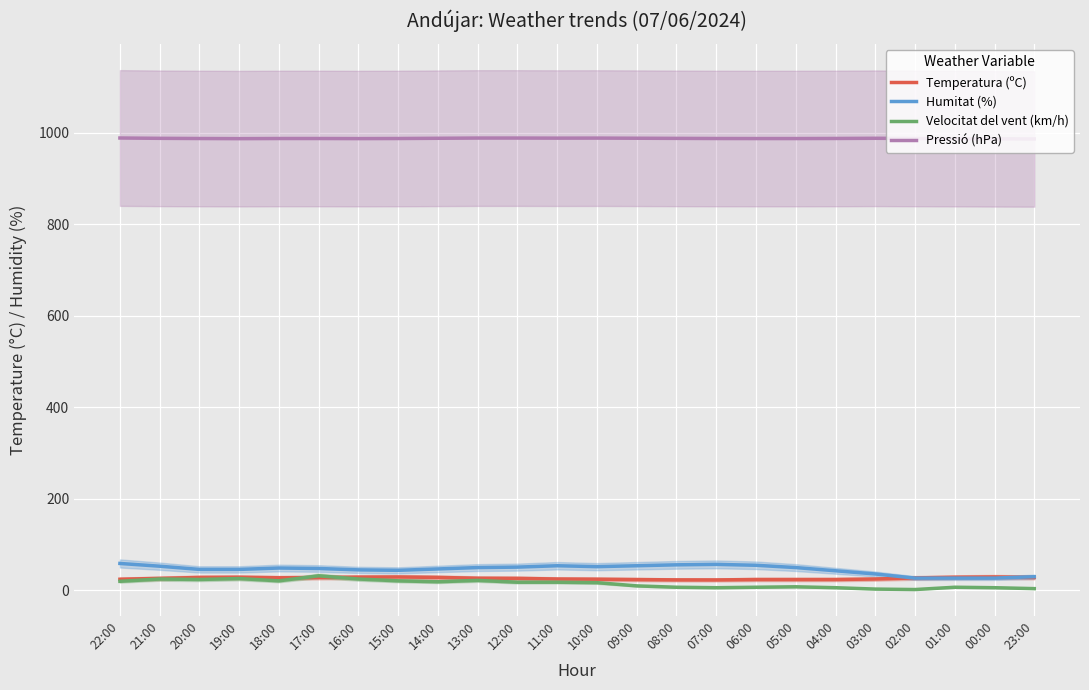

List the labels in order of Pressió (hPa) value, smallest first.

23:00, 00:00, 19:00, 01:00, 16:00, 06:00, 05:00, 20:00, 18:00, 17:00, 15:00, 07:00, 04:00, 02:00, 08:00, 21:00, 14:00, 03:00, 09:00, 11:00, 10:00, 13:00, 12:00, 22:00